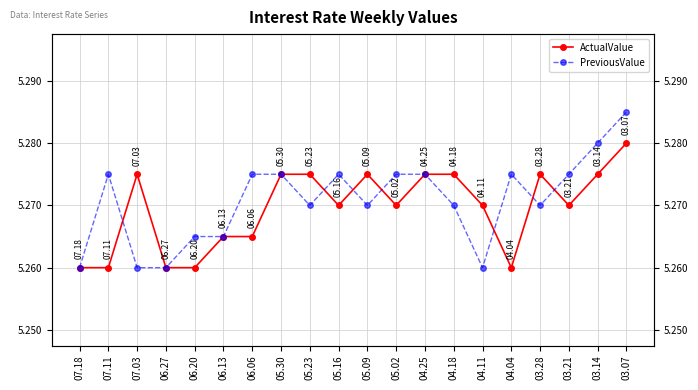

Is this an area chart (filled region under the line)?

No